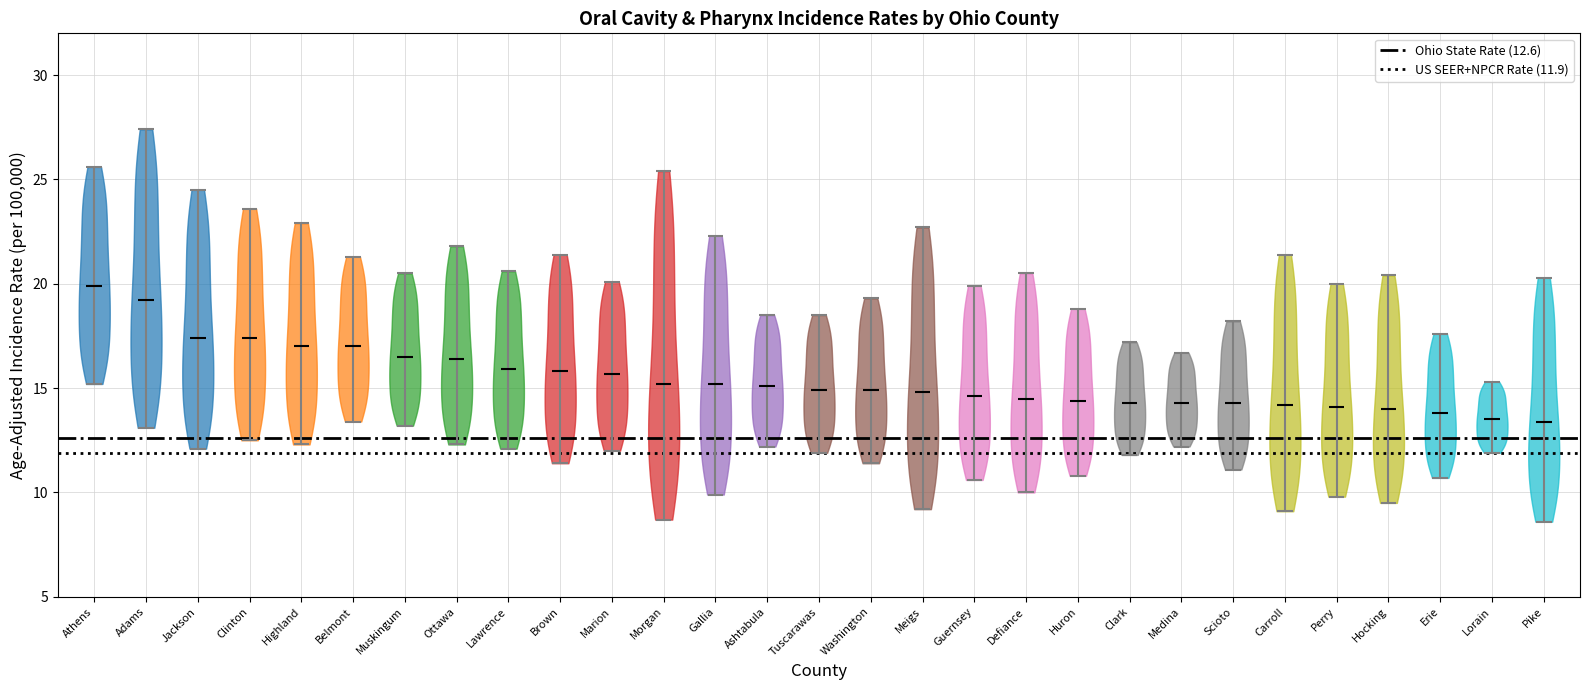

Where does the median line of the violin for Lorain sit on the y-axis? The values are not printed on the chart, so give them approximately, as read against the axis.

13.5